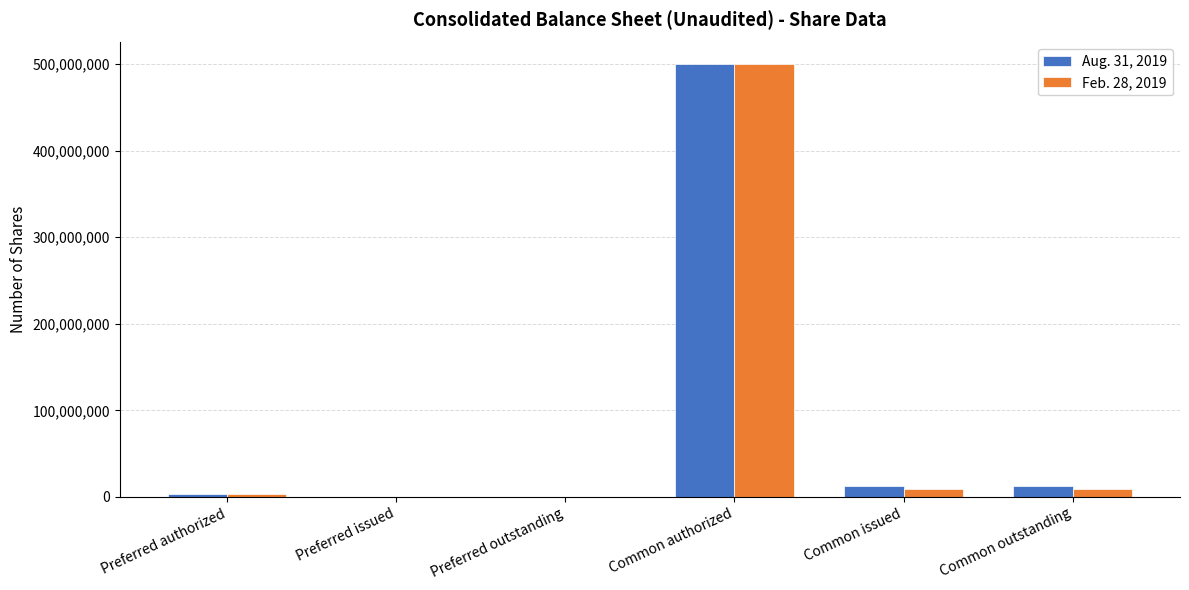

Reading left to right, extract all data points from this chart.

Aug. 31, 2019: 3000000	0	0	500000000	12838930	12838930
Feb. 28, 2019: 3000000	0	0	500000000	9590956	9590956